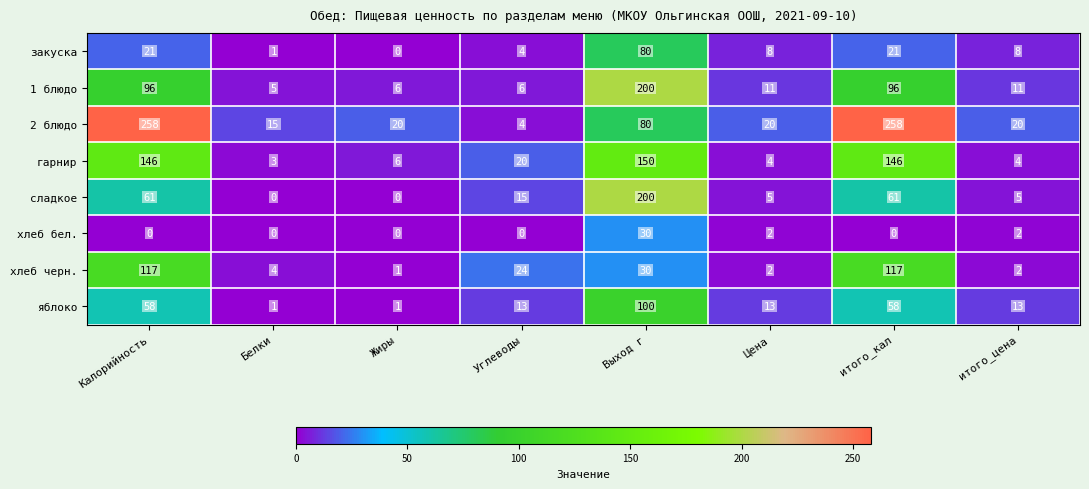

True or false: хлеб бел. has a value of 10 at Калорийность.

False